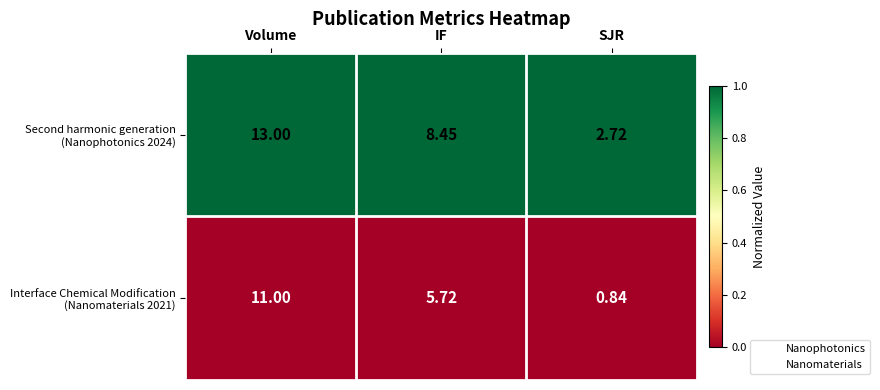

Which label corresponds to the smallest value in the chart?

SJR